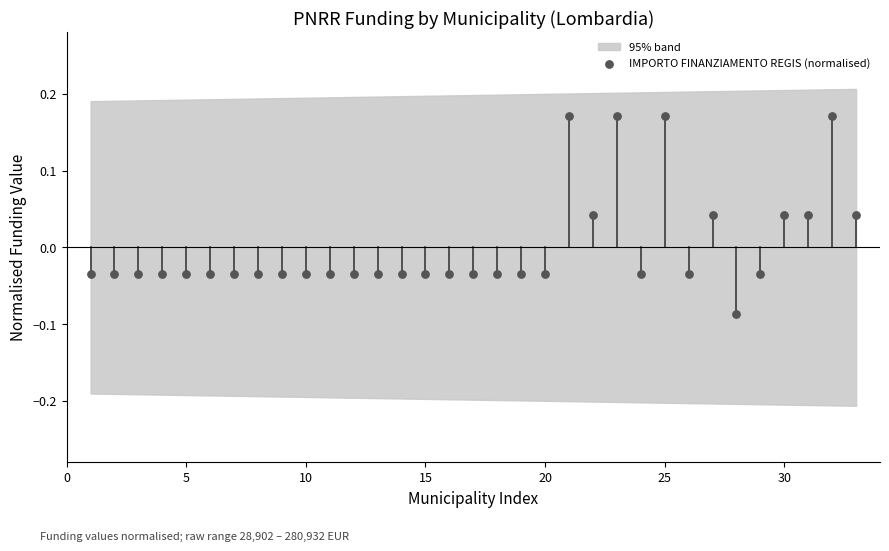

What is the range of X values (max minus min)?

32.0